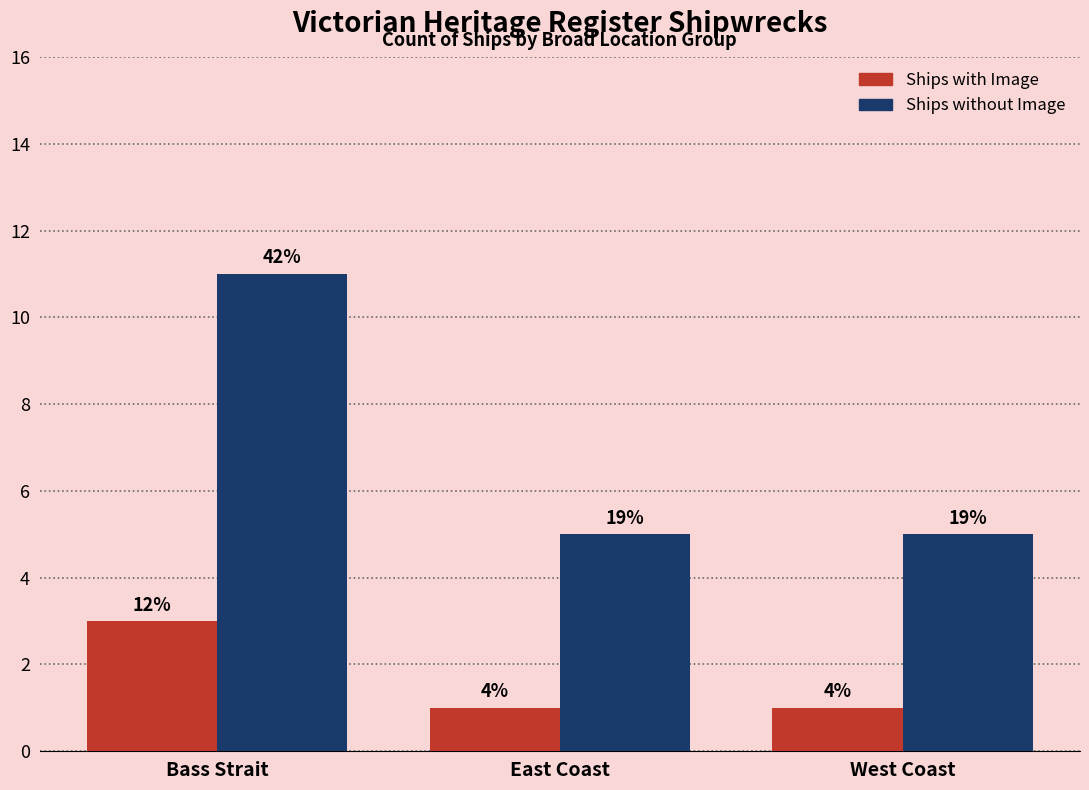

What are all the series names shown in the legend?

Ships with Image, Ships without Image